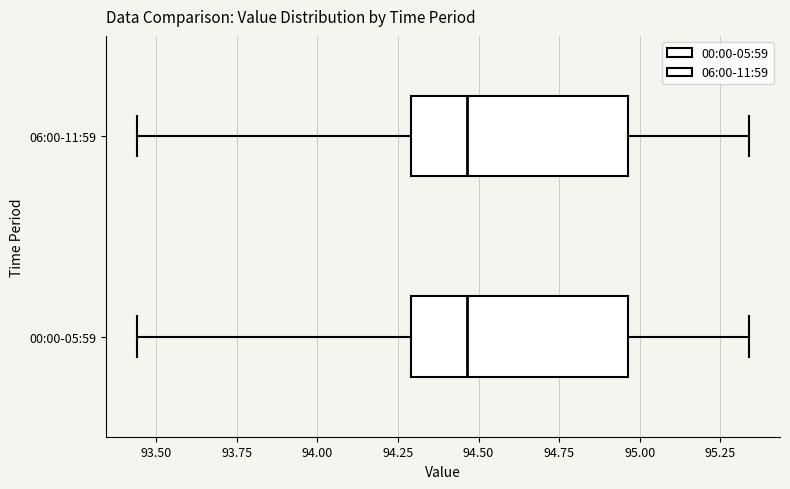

Where does the right whisker of the box for 00:00-05:59 end on the x-axis? The values are not printed on the chart, so give them approximately, as read against the axis.

95.35